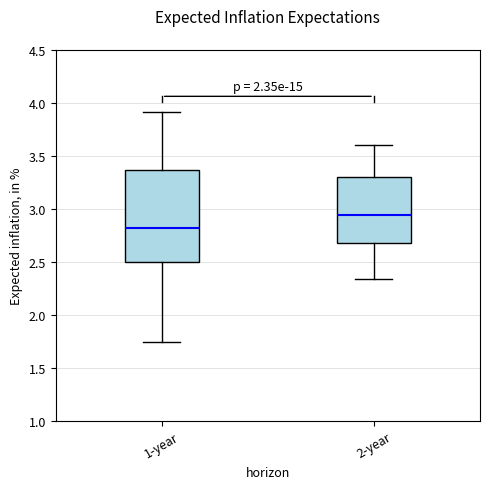

Reading left to right, transcribe this box plot: for each box, give where its median line is, the range the box spans, and where its two whiskers end, as read against the y-axis. The values are not printed on the chart, so give them approximately, as read against the axis.

1-year: median 2.80, box 2.50 to 3.35, whiskers 1.75 to 3.90
2-year: median 2.95, box 2.70 to 3.30, whiskers 2.35 to 3.60